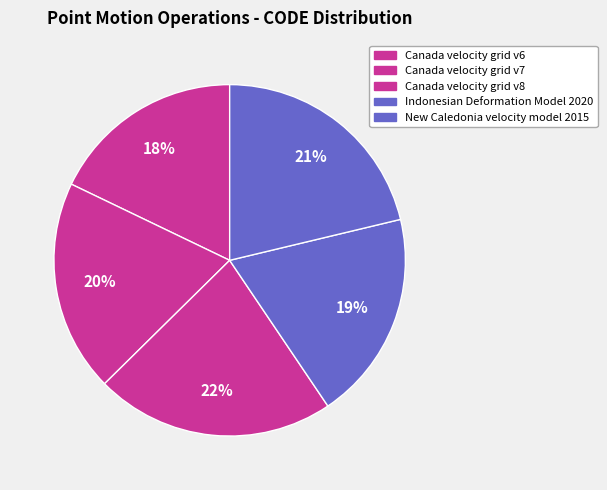

Rank the categories by value from lowest to highest.

Canada velocity grid v6, Indonesian Deformation Model 2020, Canada velocity grid v7, New Caledonia velocity model 2015, Canada velocity grid v8